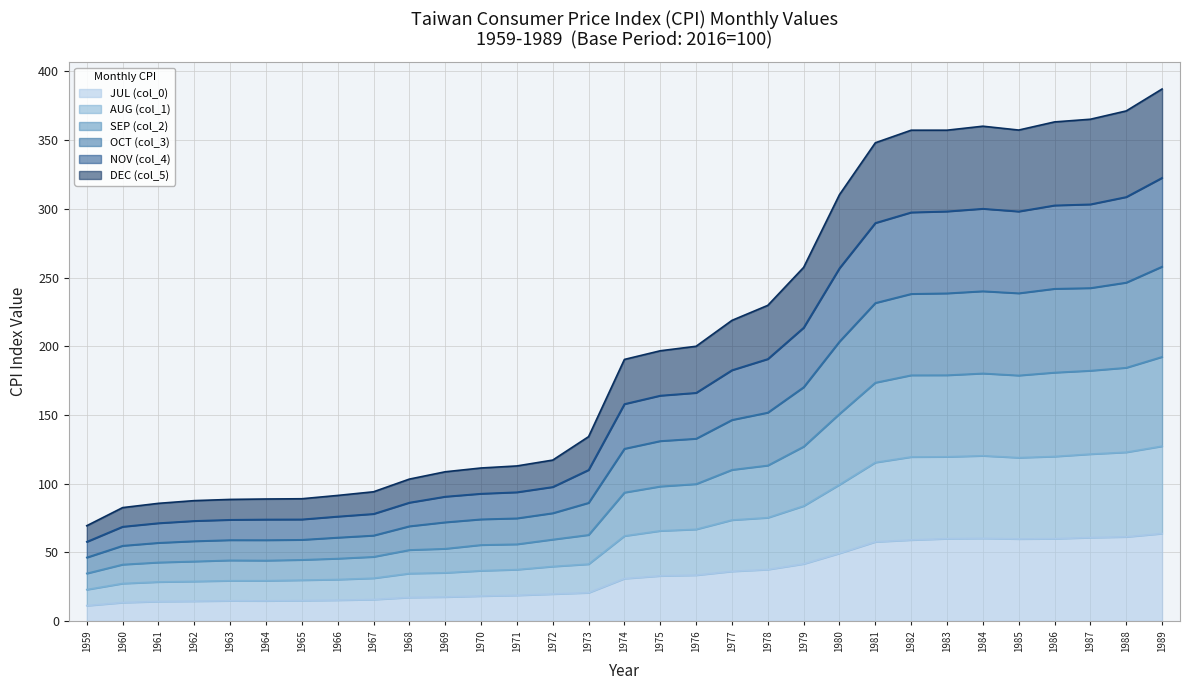

At which category is the sum across all series the highest?

1989